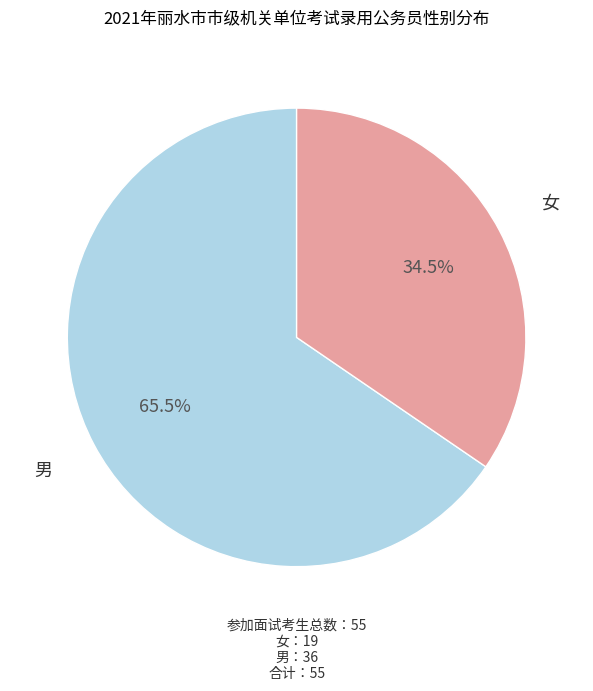

Is it true that 女 is 29% of the pie?

False